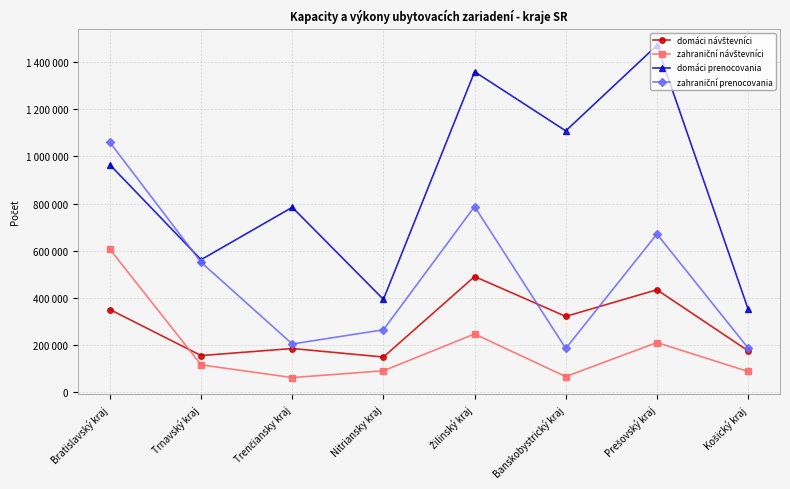

How many intersections are there between zahraniční prenocovania and domáci návštevníci?

2